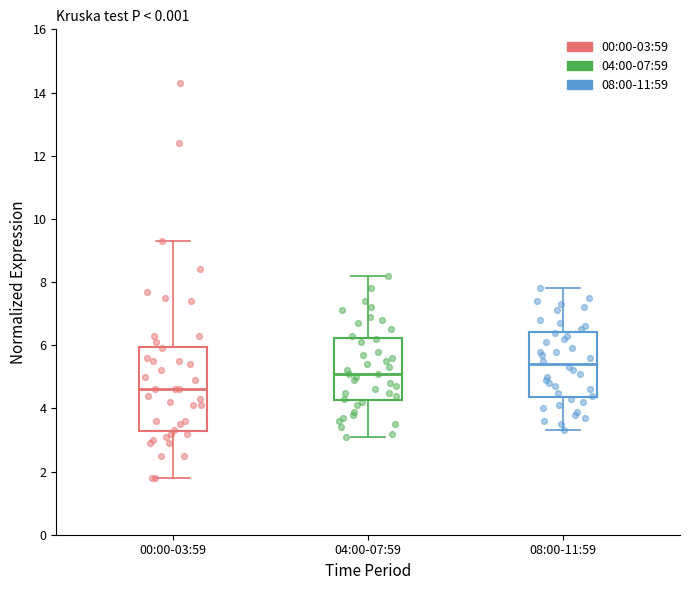

Which box is the tallest, from its lower edge to its upper edge?

00:00-03:59